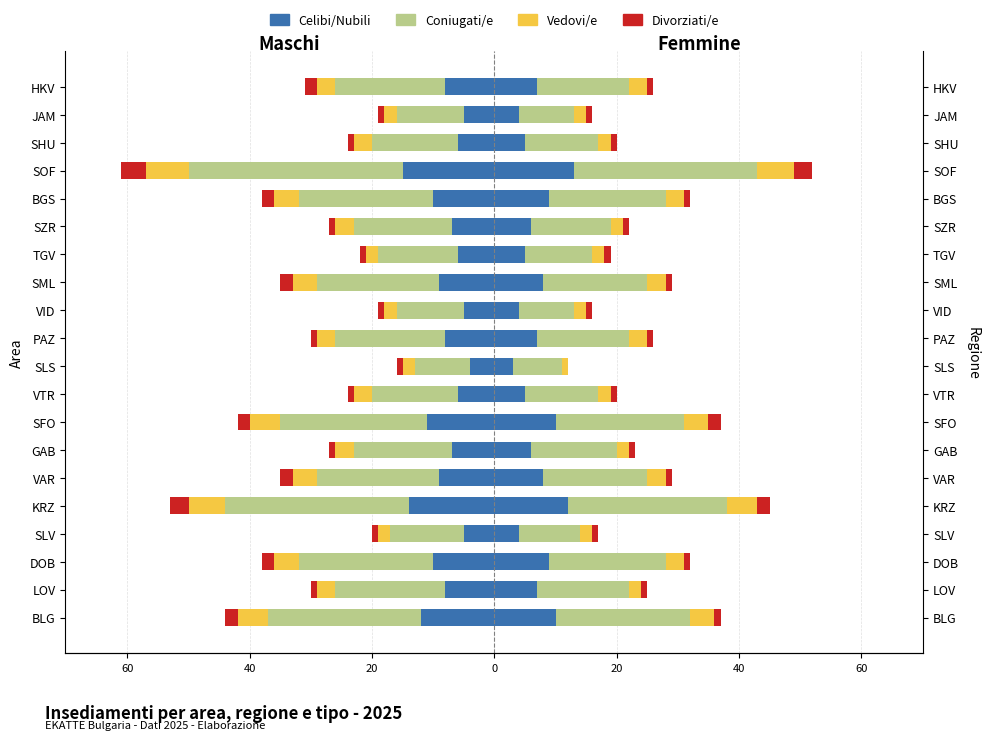

What is the lowest value of the Coniugati/e series?

-35